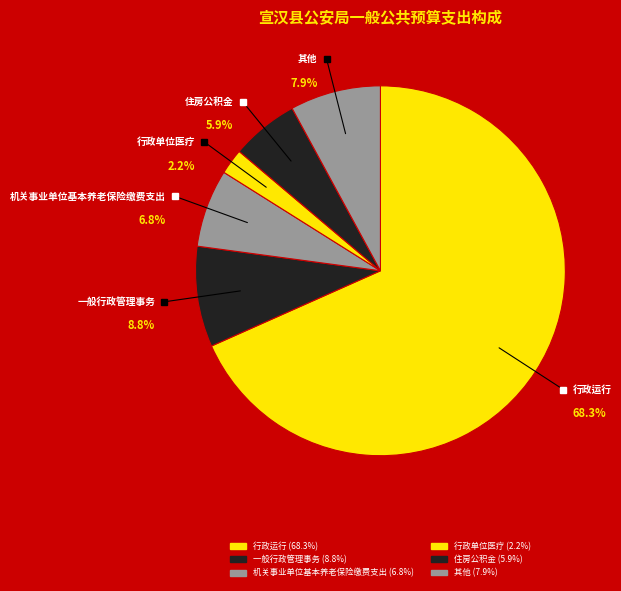

Do 事业单位医疗 and 其他行政事业单位医疗支出 together represent more than half of the pie?

No